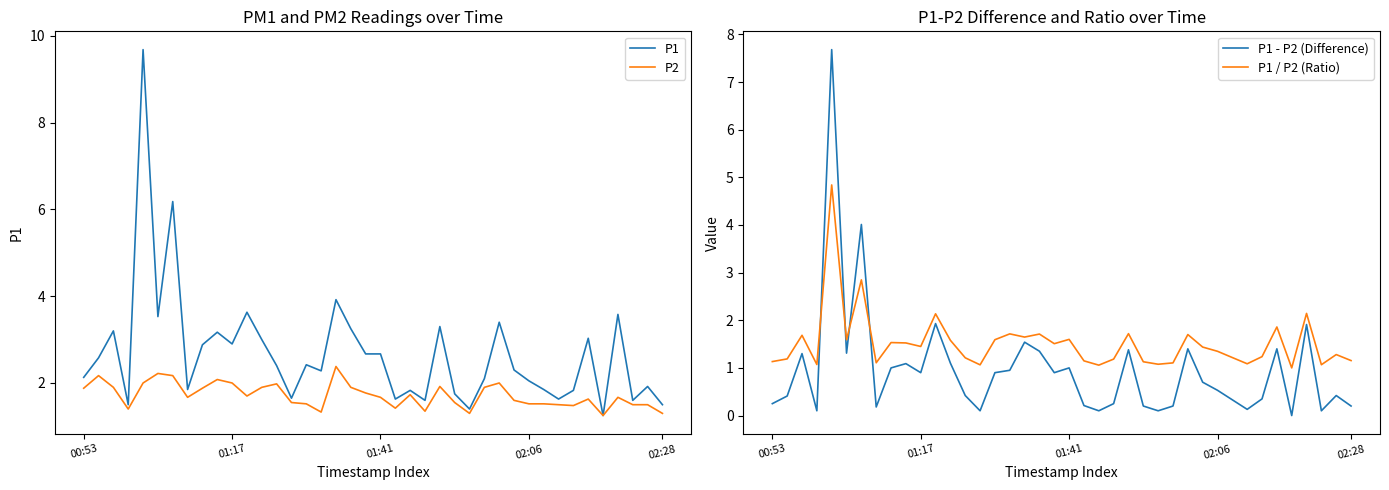

What is the highest value of the P2 series?

2.4